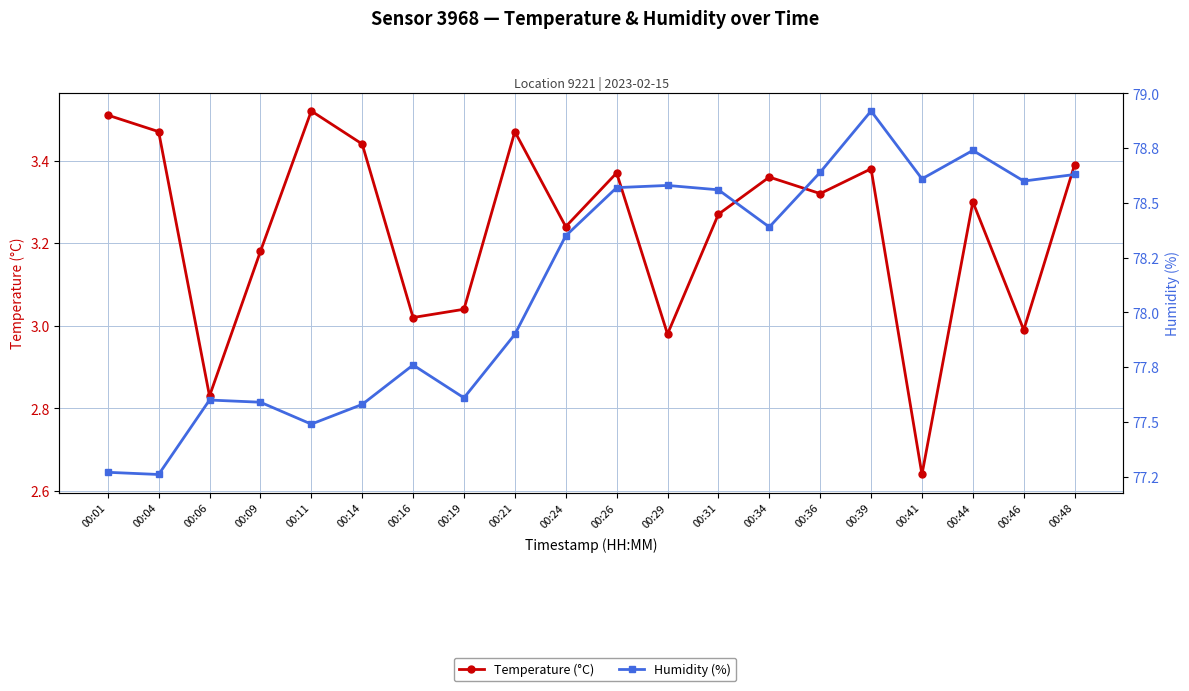

What is the difference between the maximum and minimum values in the Temperature (°C) series?

0.9